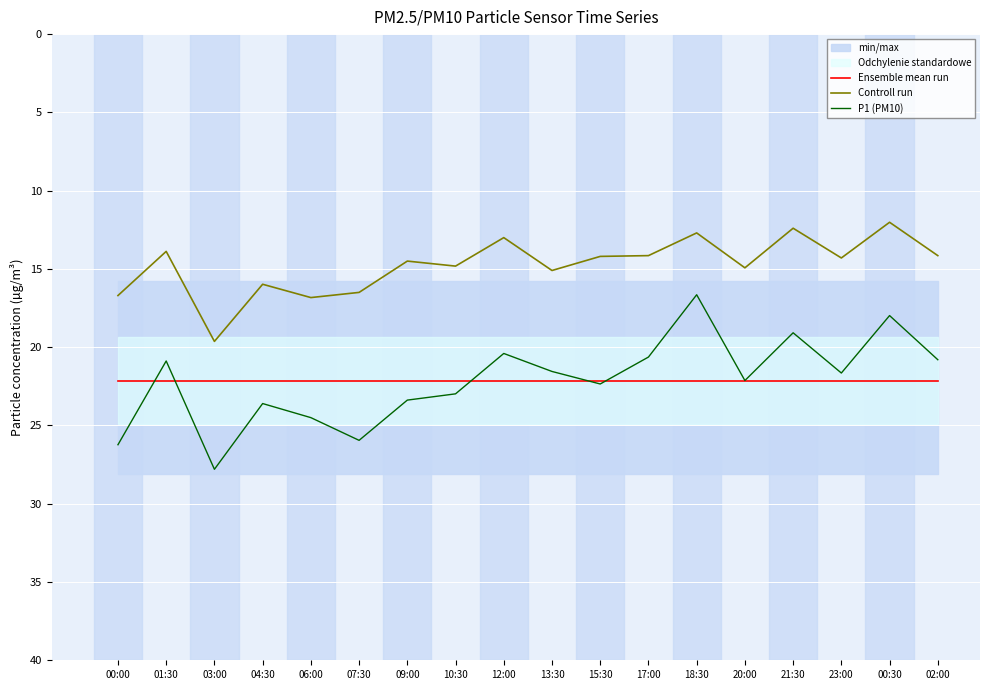

Reading left to right, transcribe all the data shown in this chart.

Ensemble mean run: 00:00=22.1	01:30=22.1	03:00=22.1	04:30=22.1	06:00=22.1	07:30=22.1	09:00=22.1	10:30=22.1	12:00=22.1	13:30=22.1	15:30=22.1	17:00=22.1	18:30=22.1	20:00=22.1	21:30=22.1	23:00=22.1	00:30=22.1	02:00=22.1
Controll run: 00:00=16.7	01:30=13.9	03:00=19.6	04:30=16.0	06:00=16.8	07:30=16.5	09:00=14.5	10:30=14.8	12:00=13.0	13:30=15.1	15:30=14.2	17:00=14.2	18:30=12.7	20:00=14.9	21:30=12.4	23:00=14.3	00:30=12.0	02:00=14.2
P1 (PM10): 00:00=26.2	01:30=20.9	03:00=27.8	04:30=23.6	06:00=24.5	07:30=25.9	09:00=23.4	10:30=23.0	12:00=20.4	13:30=21.6	15:30=22.4	17:00=20.6	18:30=16.6	20:00=22.1	21:30=19.1	23:00=21.6	00:30=18.0	02:00=20.8